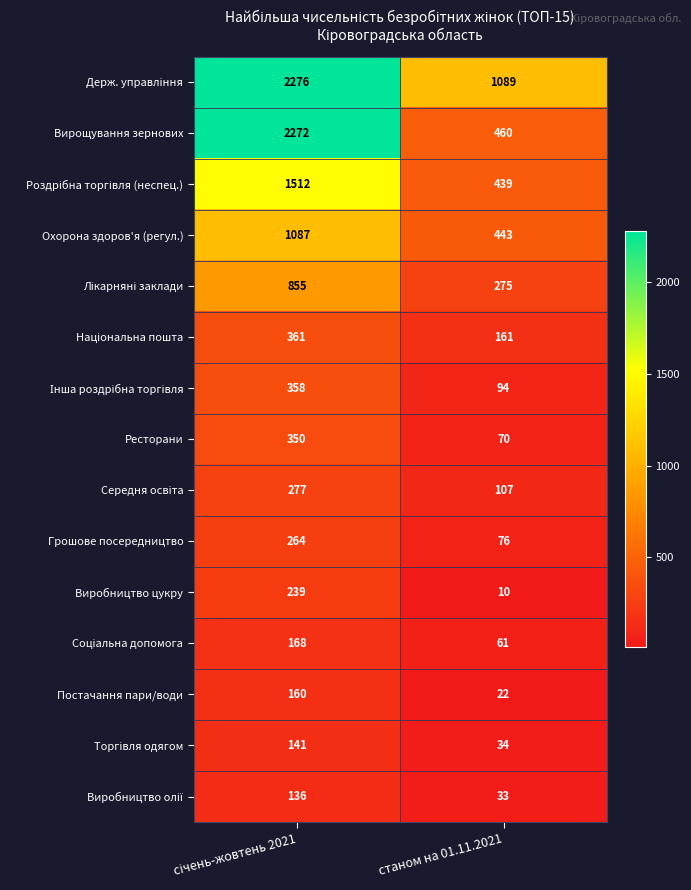

What is the total value across all series at станом на 01.11.2021?

3374